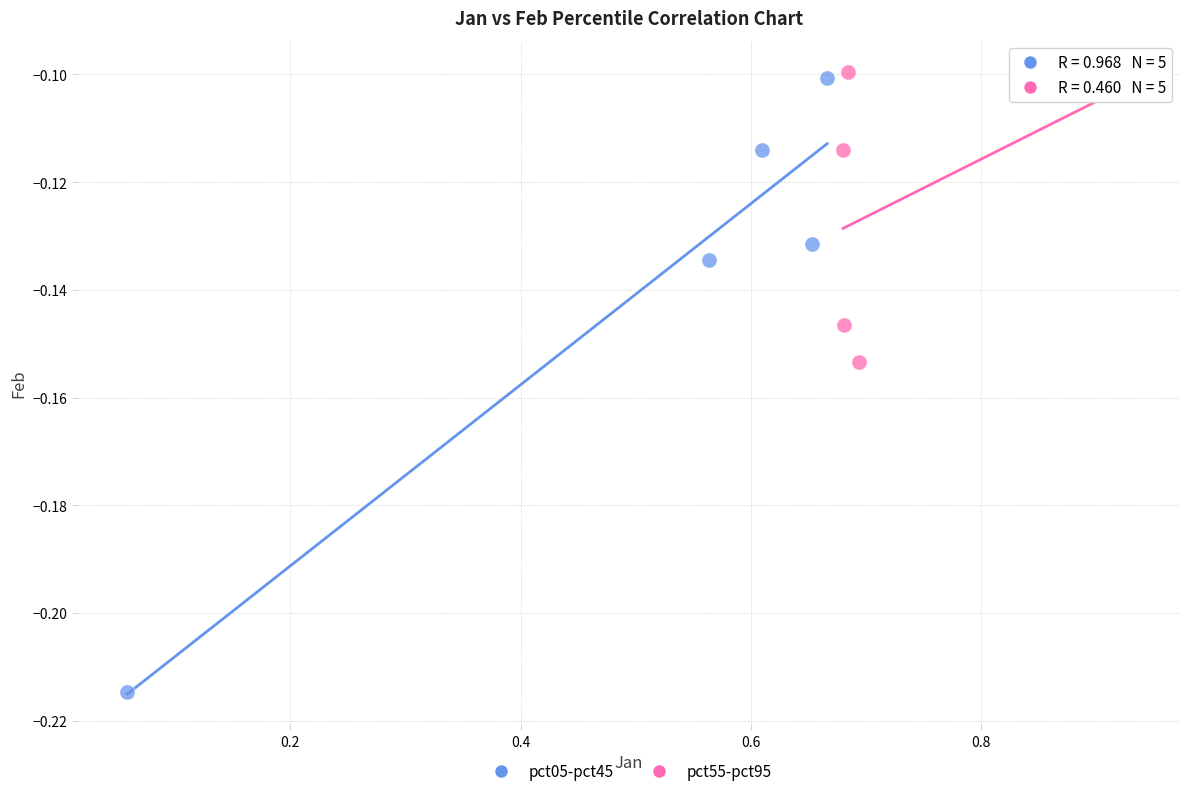

Which series reaches the maximum Y coordinate?

pct55-pct95